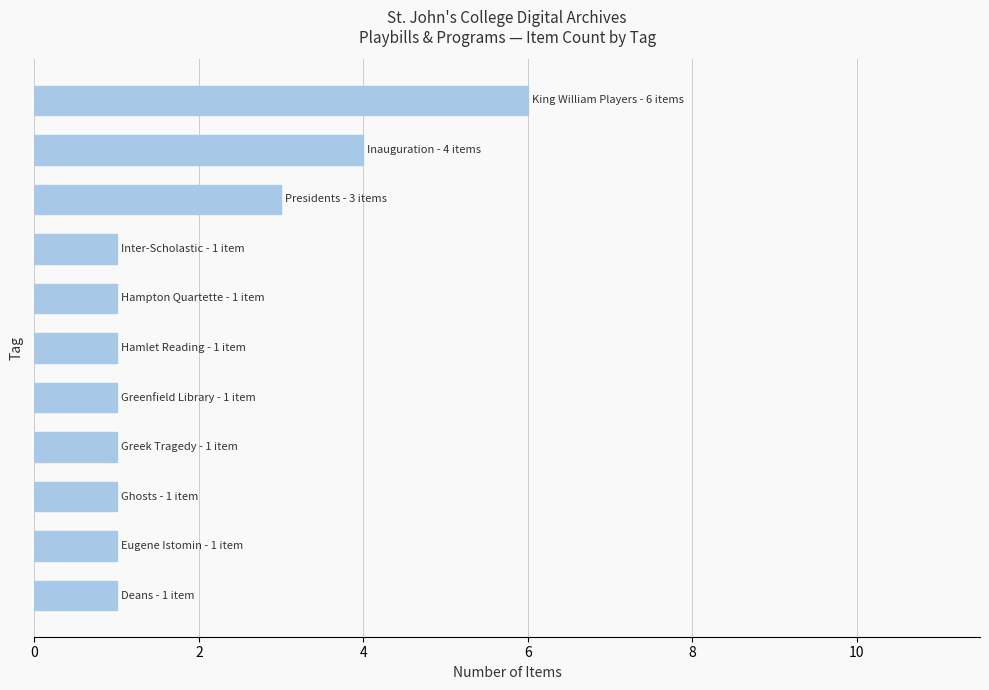

Count the number of data series in this chart.

1